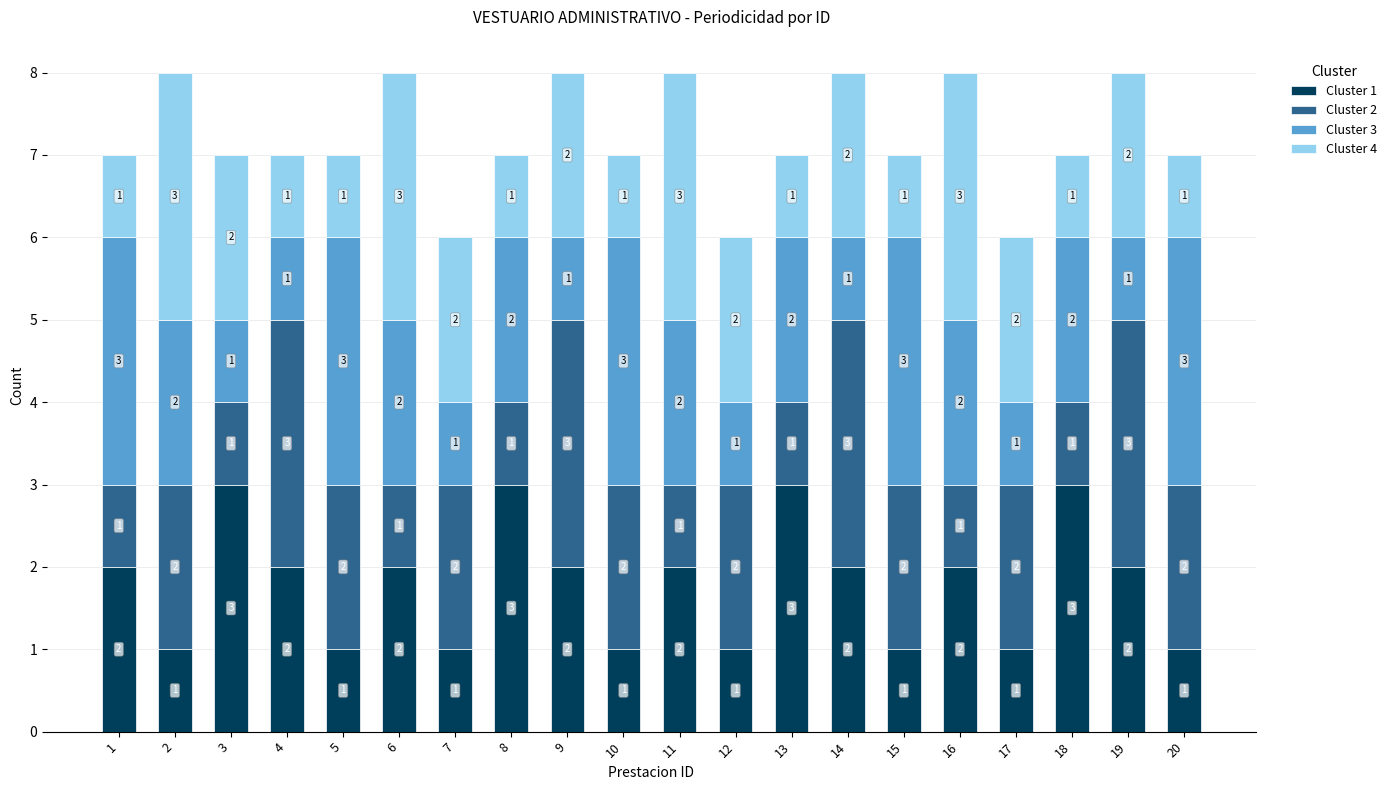

Count the Cluster 1 values in the range 1 to 2.

16